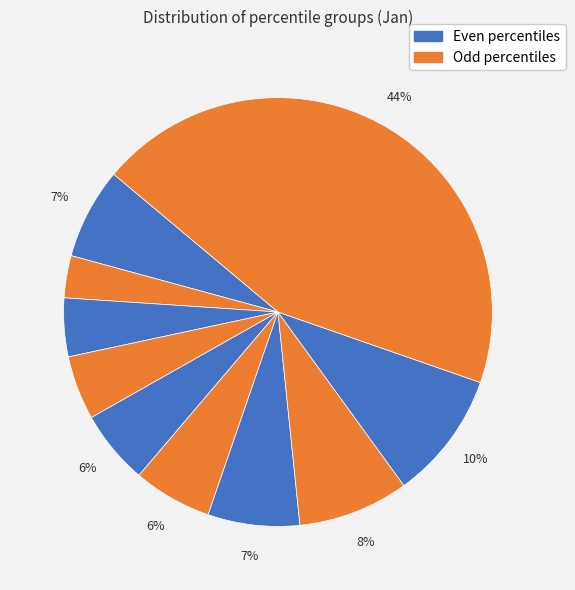

Count the number of slices in the pie.

10